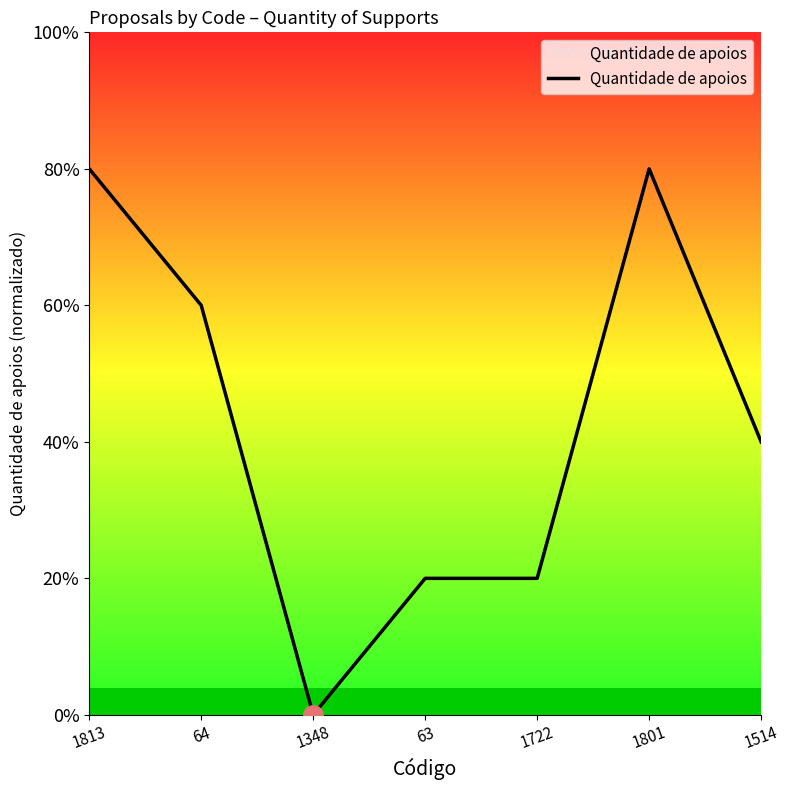

Does the chart have visible grid lines?

No